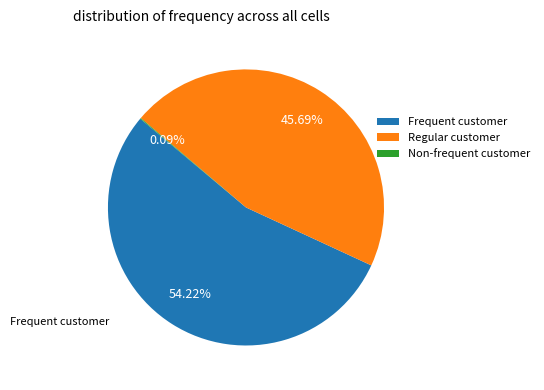

Between Regular customer and Frequent customer, which is larger?

Frequent customer